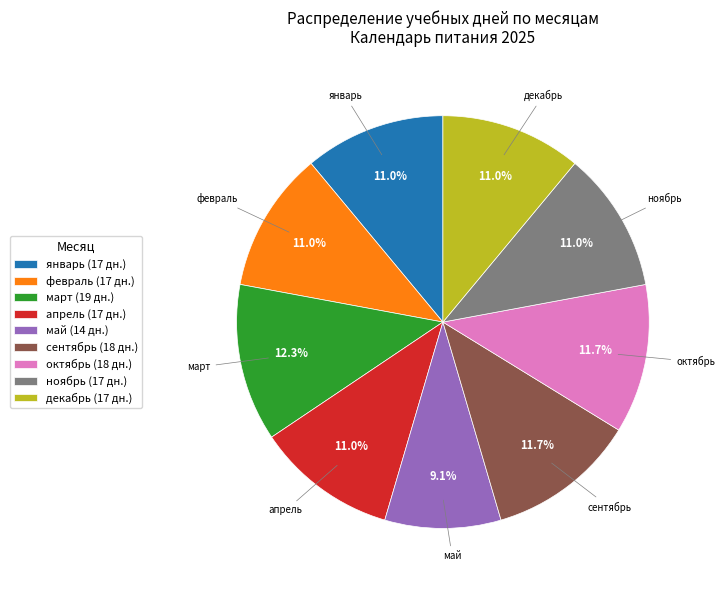

Which category has the smallest portion of the pie?

май